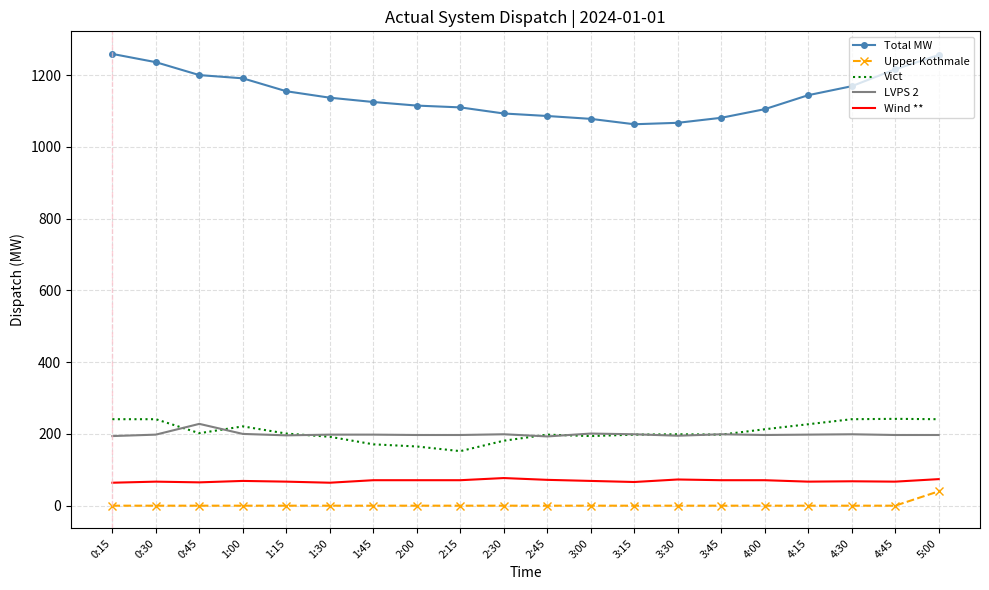

At how many categories does at least one series exceed 415?

20